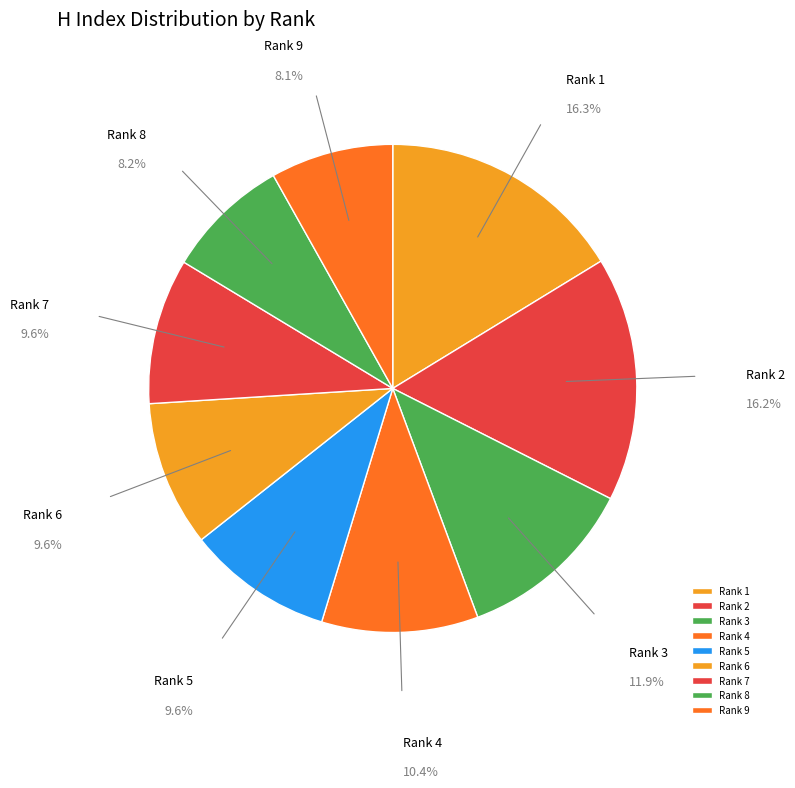

What is the ratio of the value at Rank 5 to the value at Rank 2?

0.6